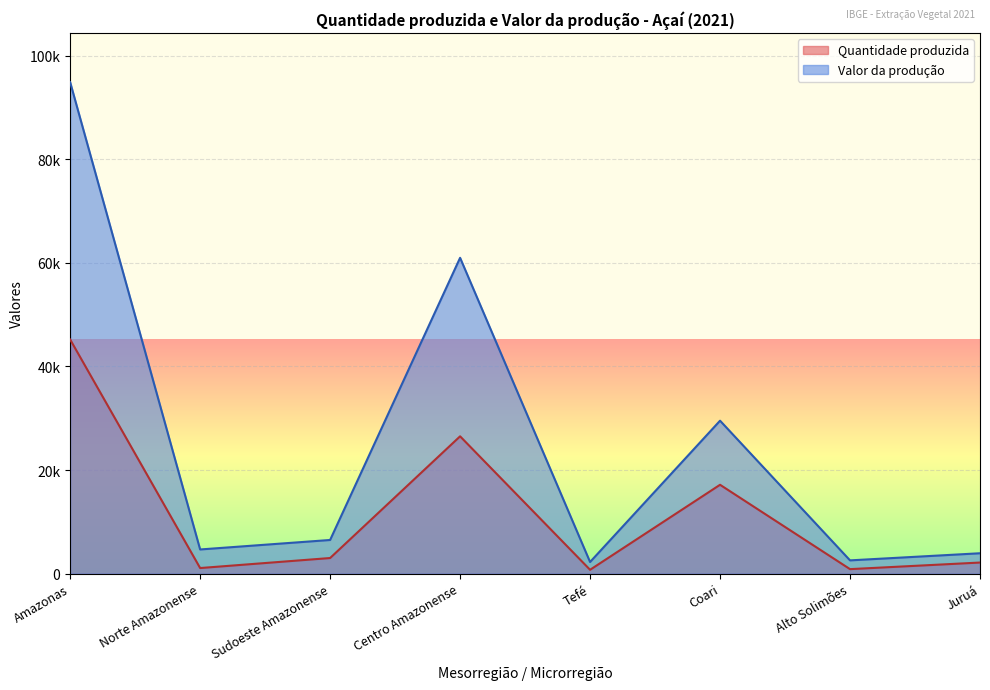

How many values in the Valor da produção series are below 6502?

4